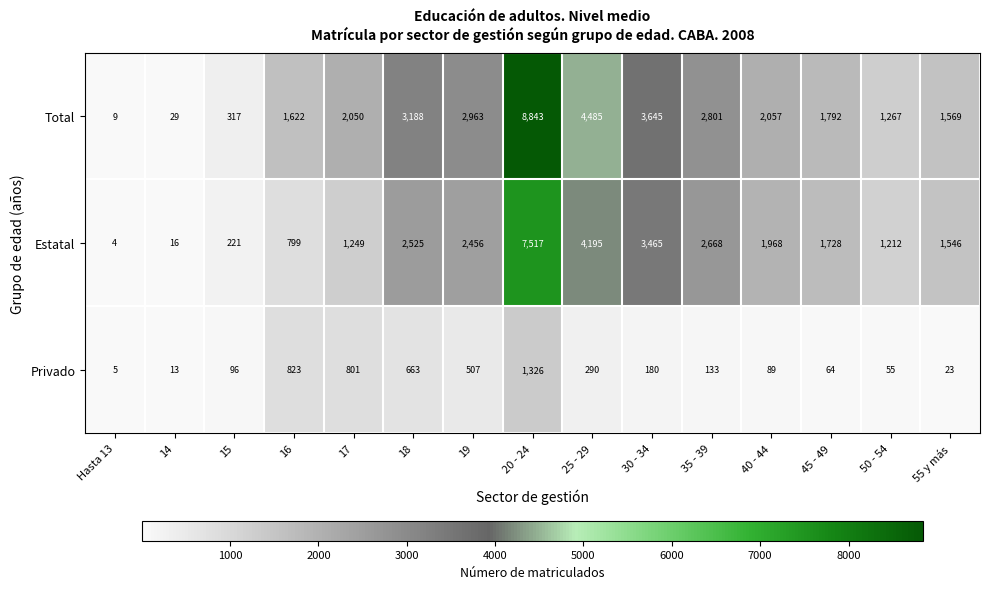

At which category is the sum across all series the highest?

20 - 24